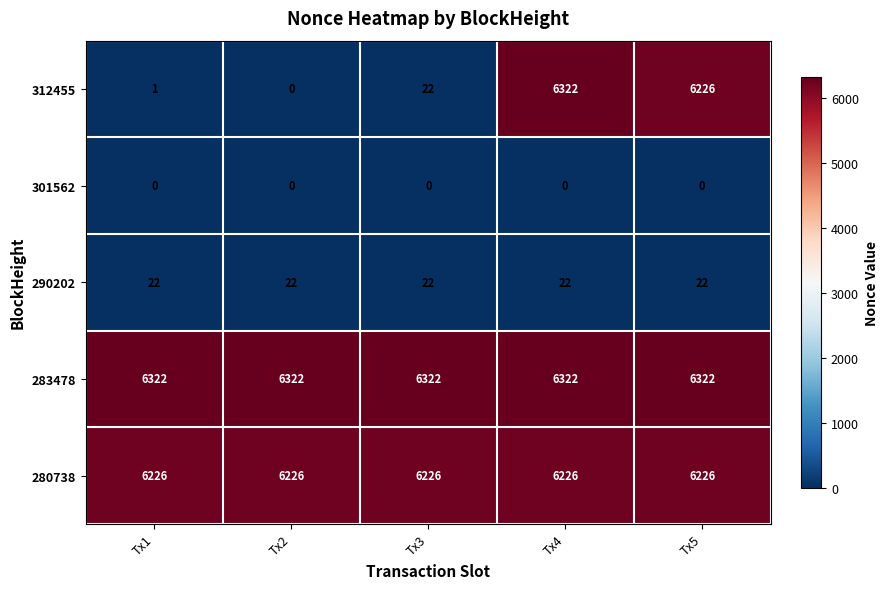

How many categories are shown in the chart?

5